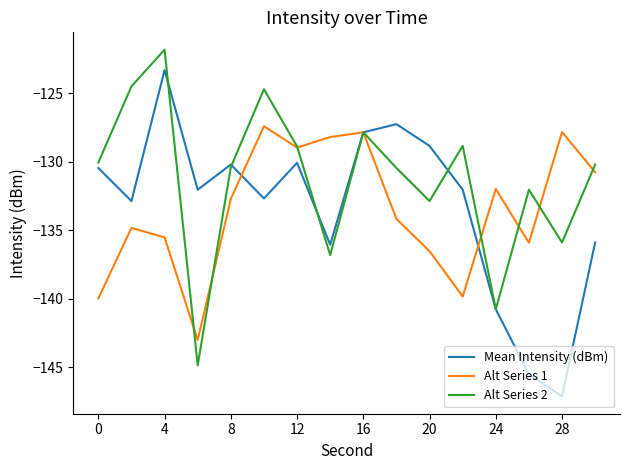

What is the maximum value for Mean Intensity (dBm)?

-123.3